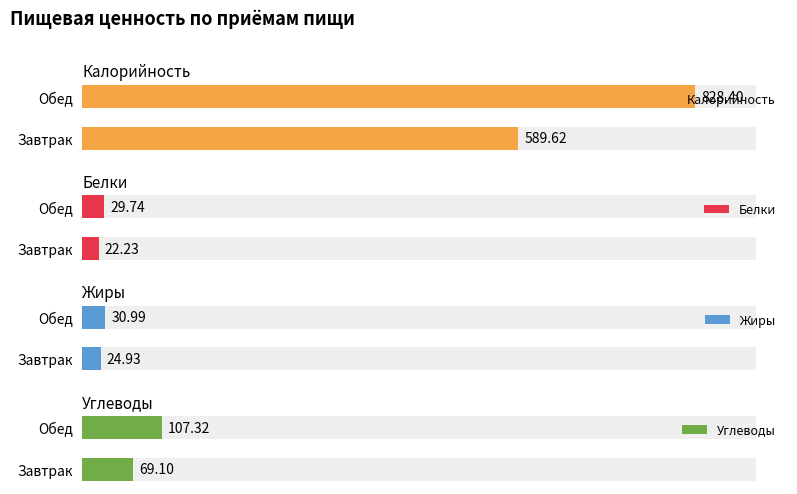

Count the number of categories in the chart.

2